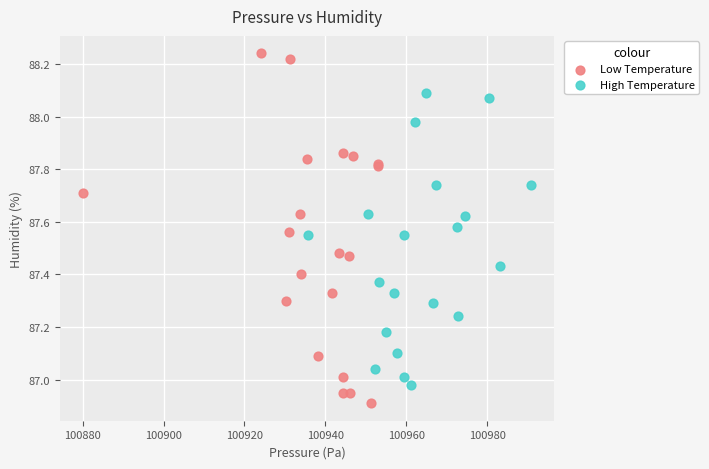

Which series reaches the minimum Y coordinate?

Low Temperature